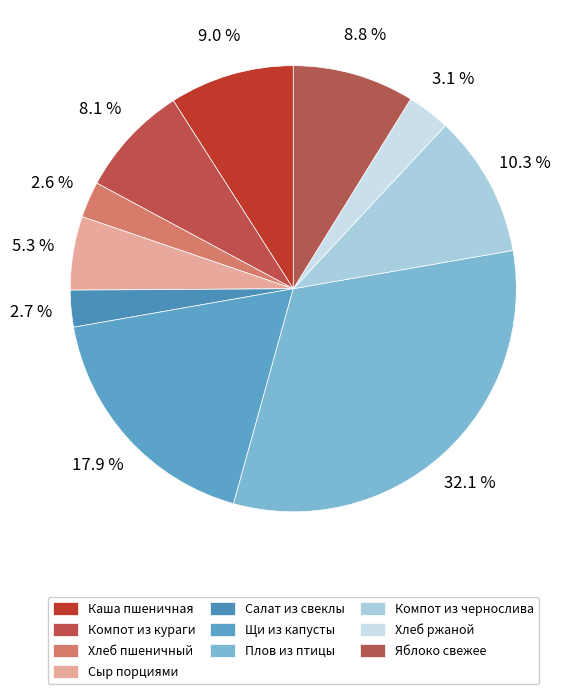

To the nearest percent, what is the difference between the largest and smallest slice percentages?

29%